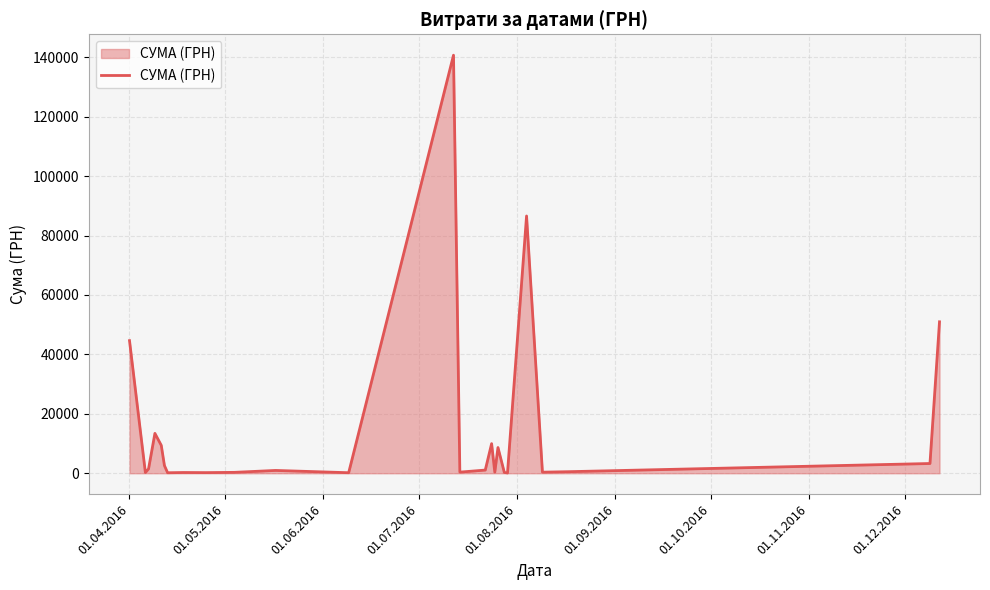

What is the greatest value displayed?

140706.2